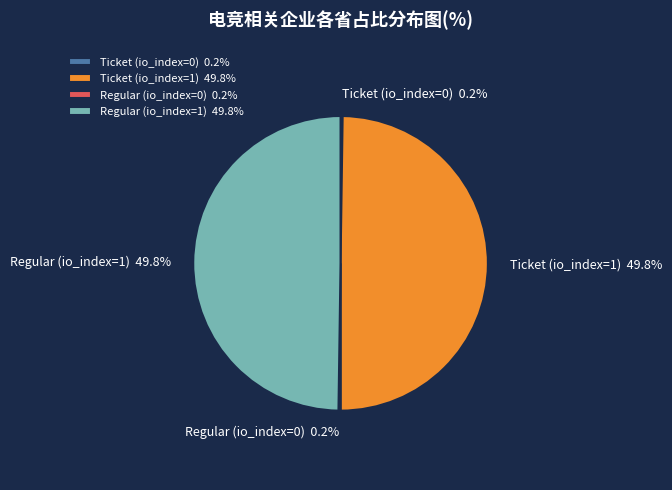

Combined, do Ticket (io_index=1) and Regular (io_index=1) account for over 50%?

Yes